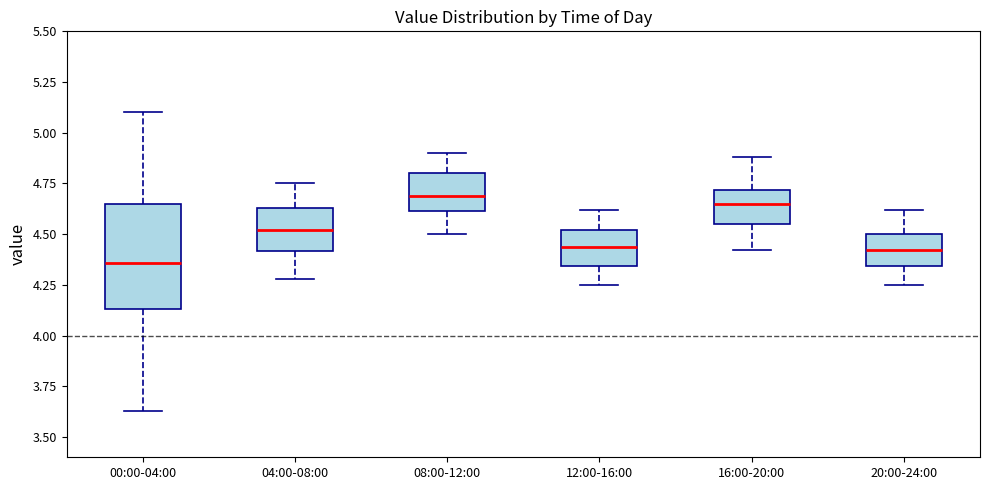

Which box's median line is the lowest?

00:00-04:00